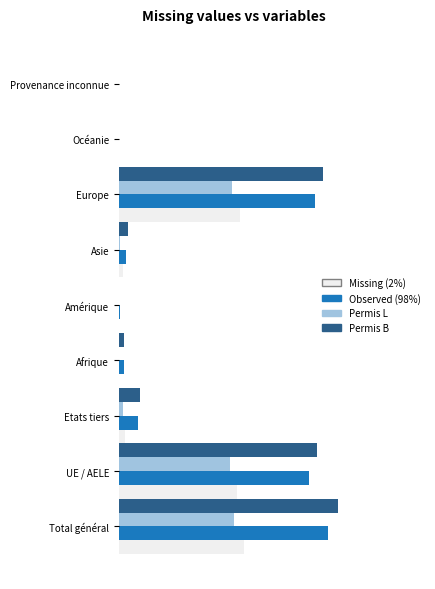

How many bars are there in each group?

4